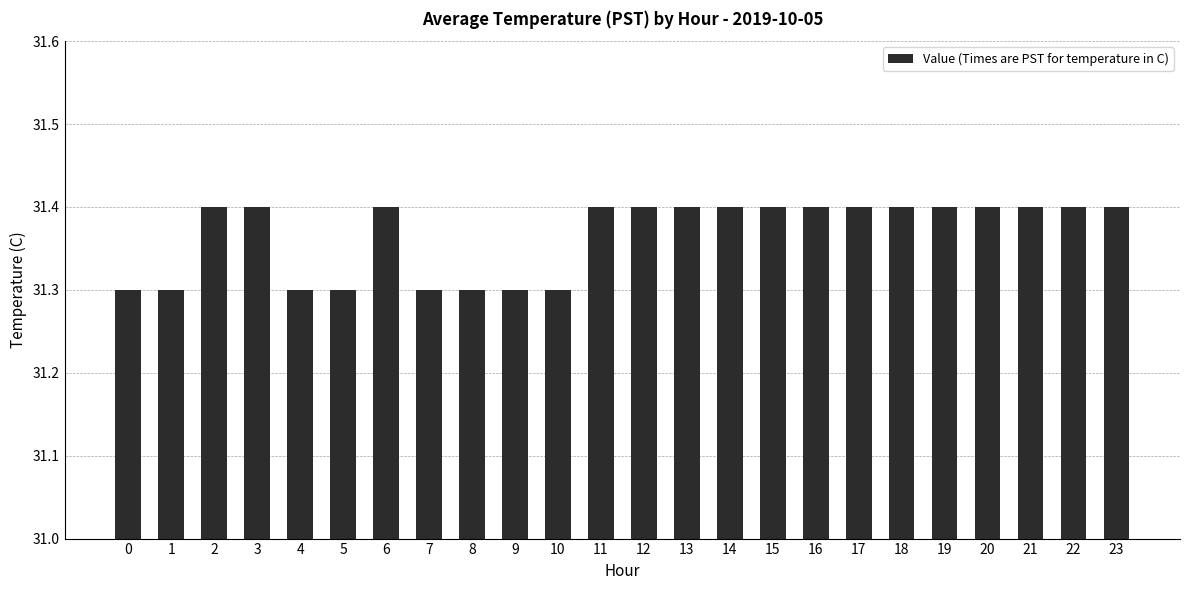

Approximately how many times larger is the value at 17 compared to 14?

1.0